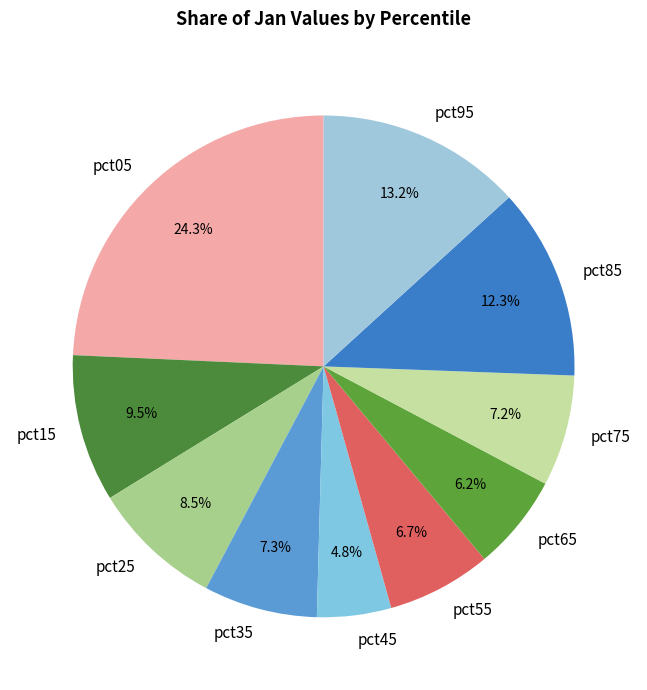

Count the number of slices in the pie.

10